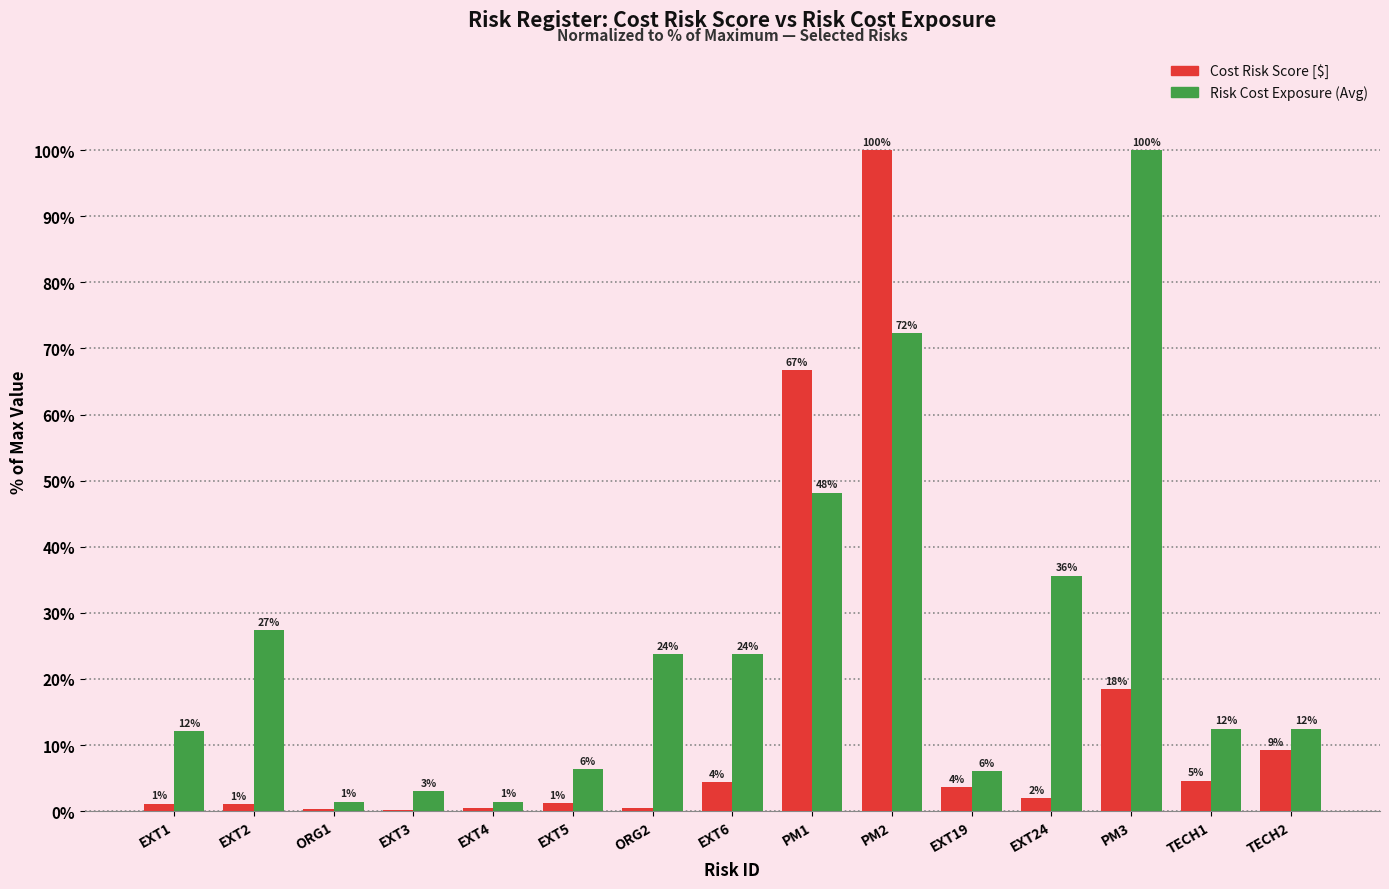

Read the Risk Cost Exposure (Avg) value at ORG2.

23.7